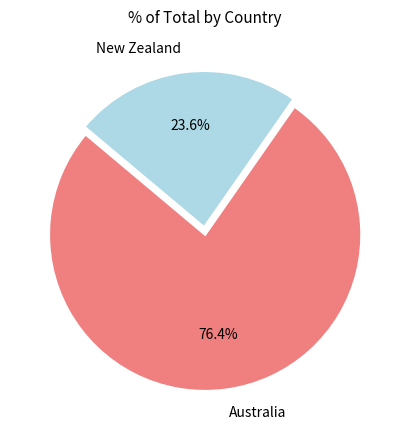

Rank the categories by value from highest to lowest.

Australia, New Zealand